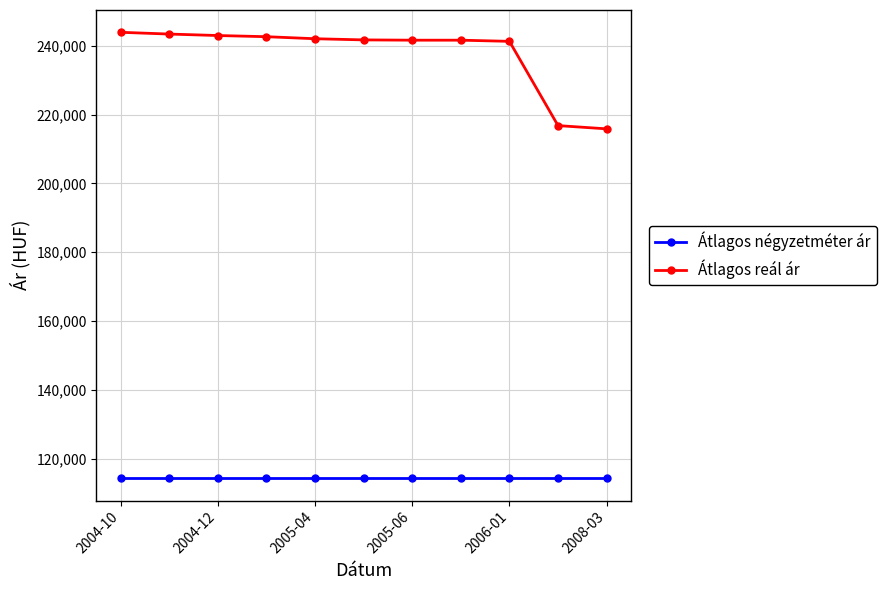

What is the maximum value for Átlagos reál ár?

243910